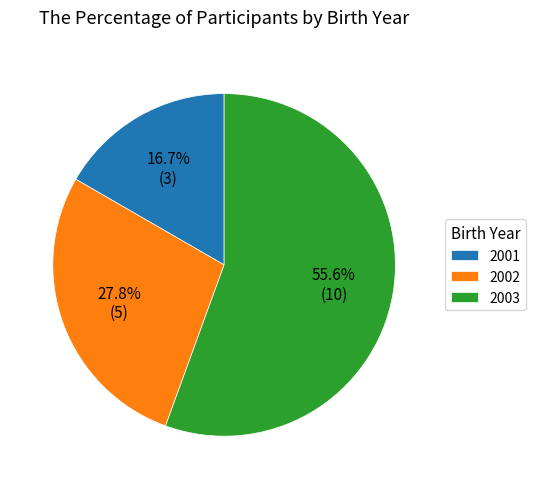

To the nearest percent, what percentage of the pie is 2003?

56%